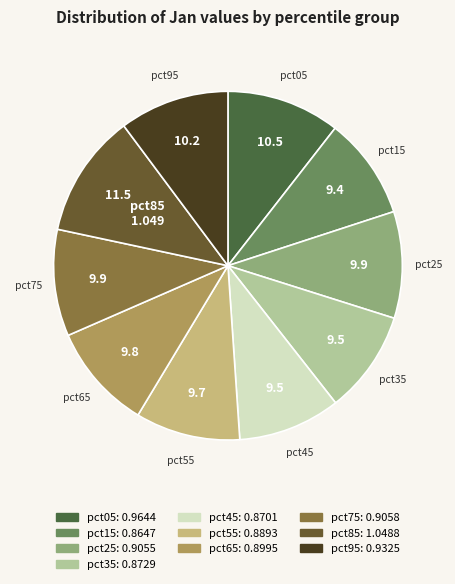

Which slice is the largest?

pct85